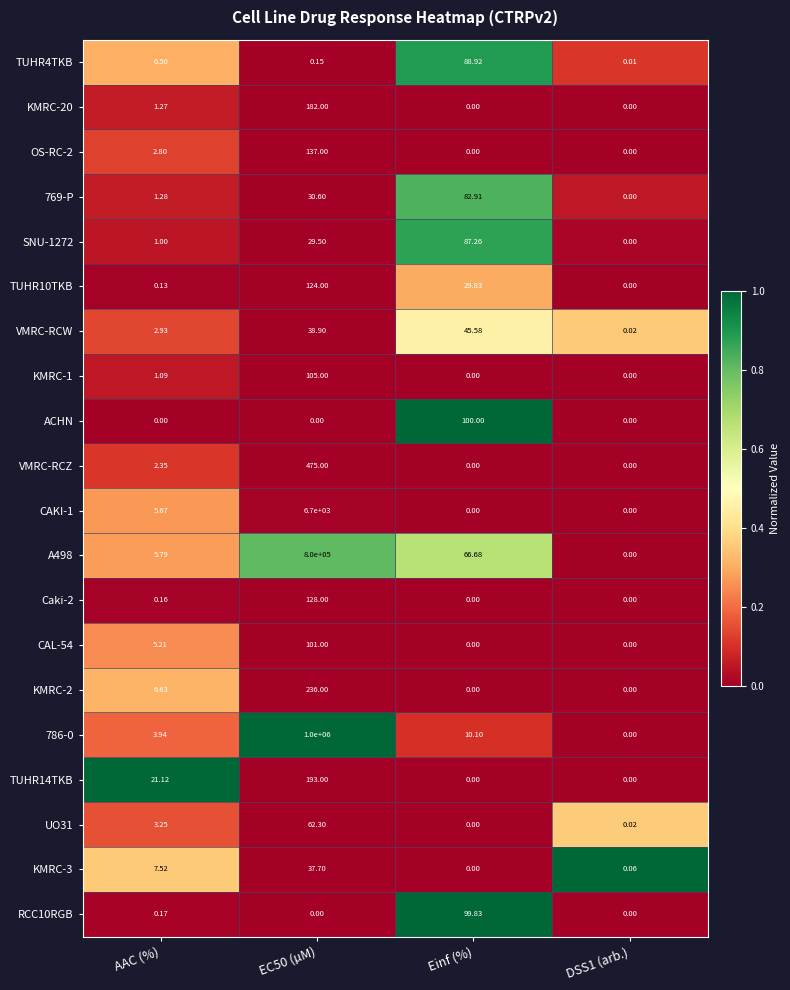

Is the value of KMRC-3 at AAC (%) greater than the value of KMRC-2 at EC50 (µM)?

No